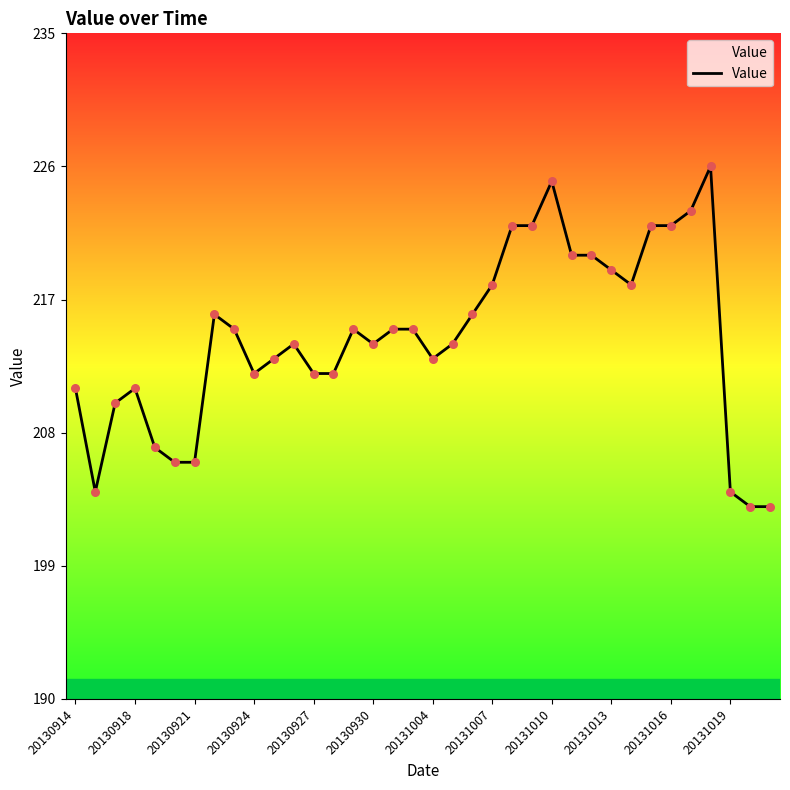

What is the greatest value displayed?

226